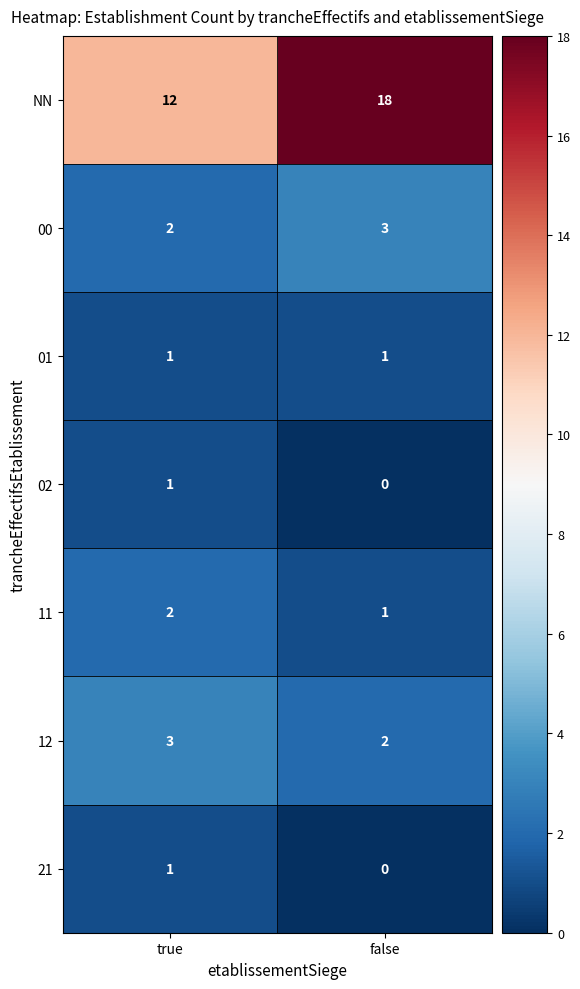

Rank the categories by 21 value from lowest to highest.

false, true